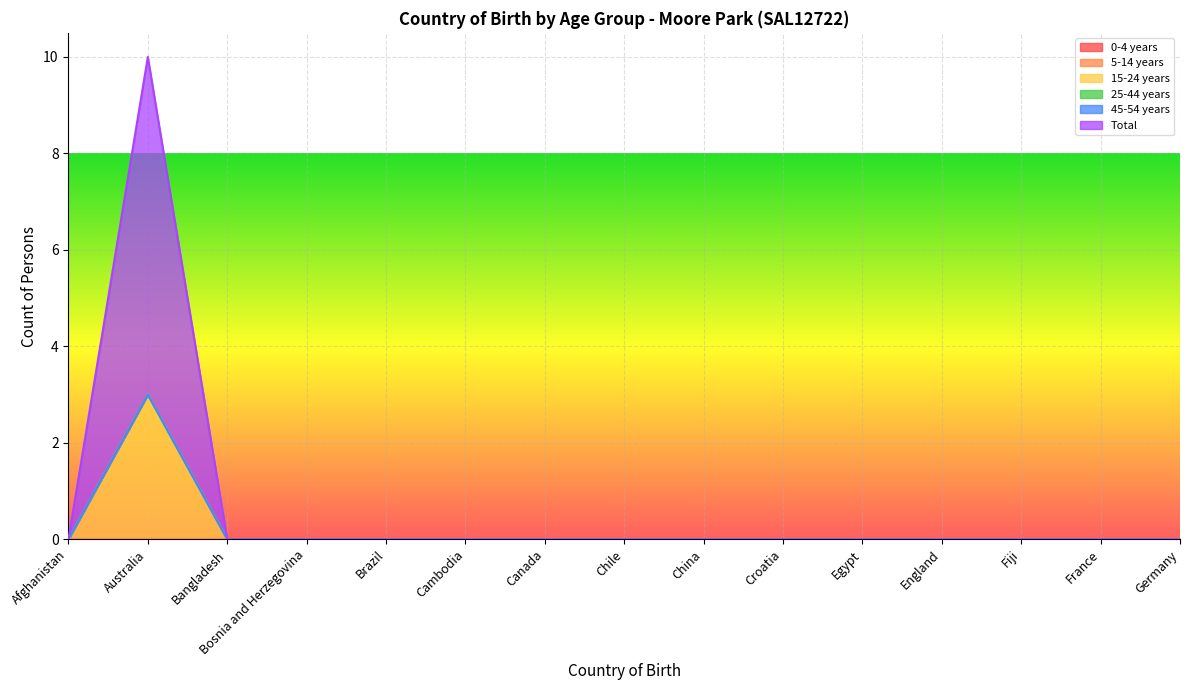

True or false: 45-54 years and 15-24 years intersect in this chart.

False